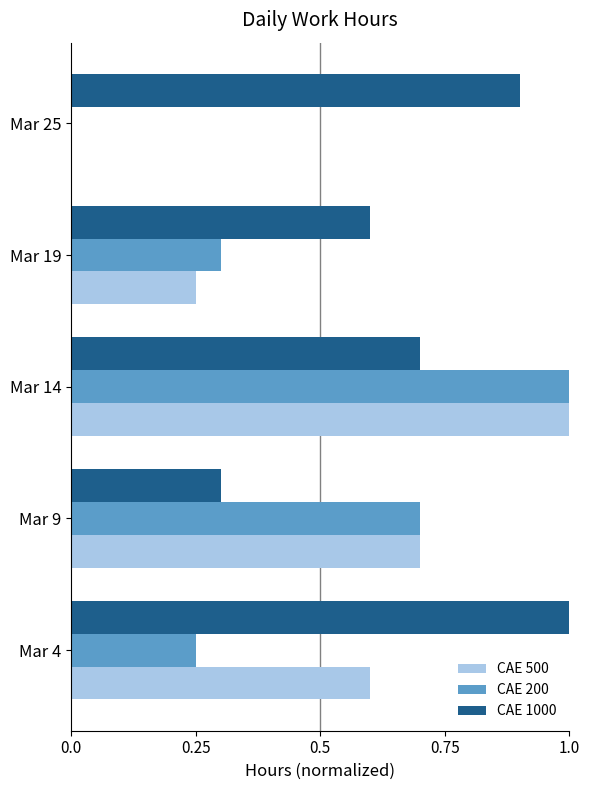

What is the highest value of the CAE 500 series?

1.0